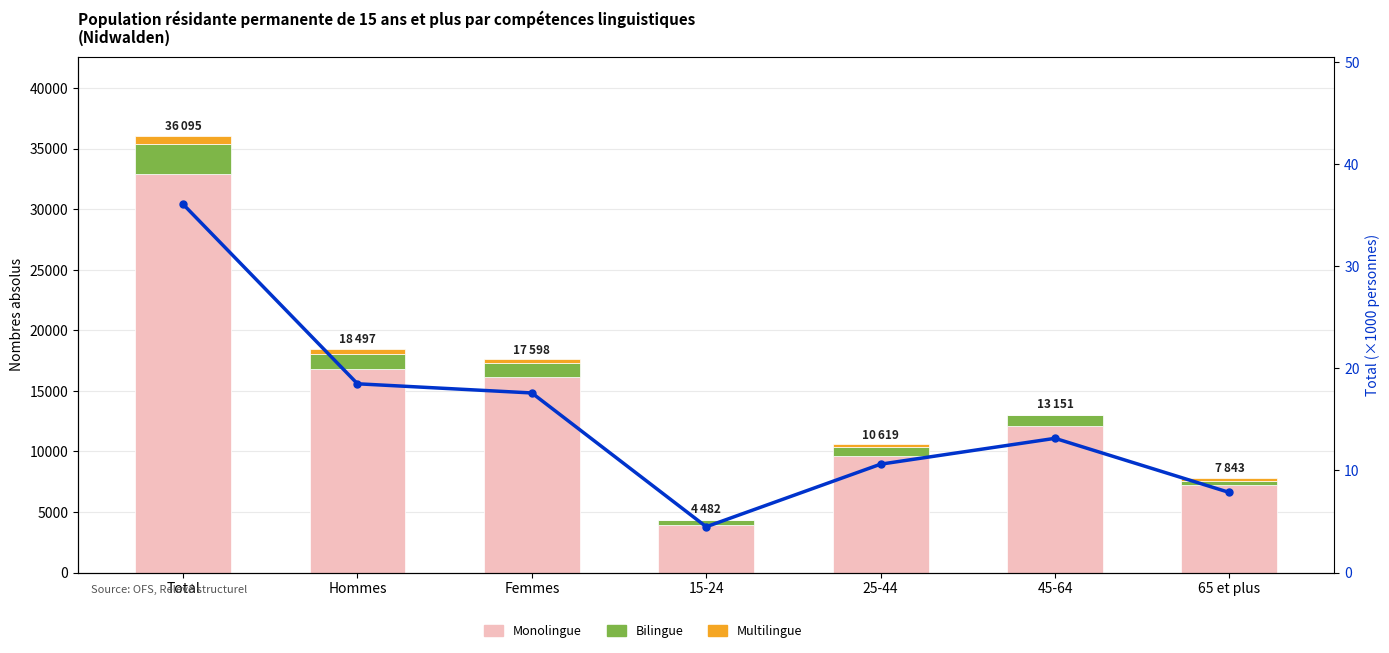

Where is Total (×1000) nearest to the value 20?

Hommes